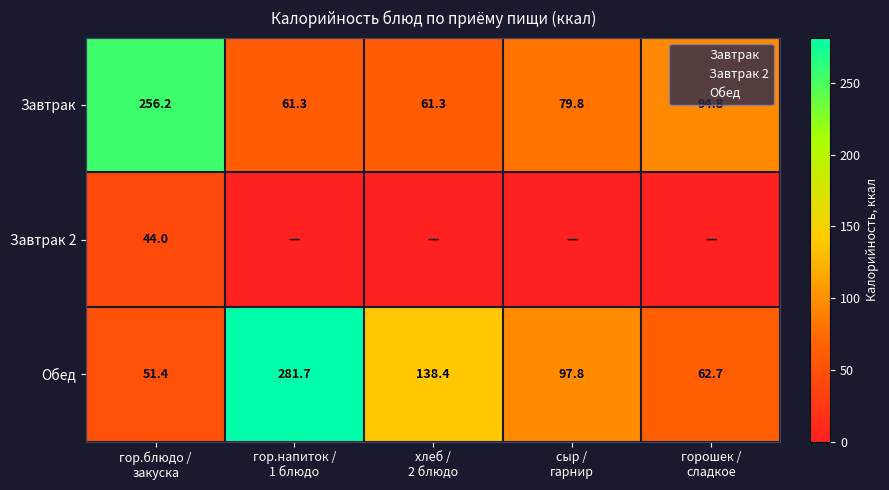

Rank the series at хлеб / 2 блюдо from lowest to highest value.

Завтрак 2, Завтрак, Обед